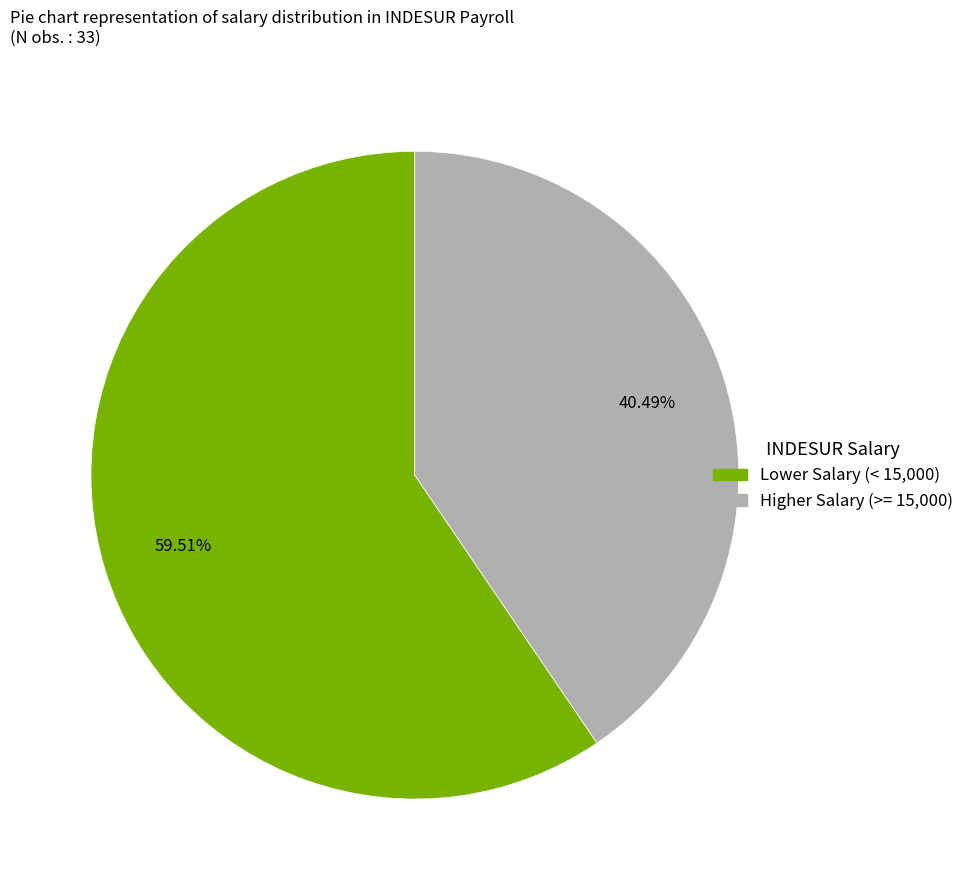

Count the number of slices in the pie.

2